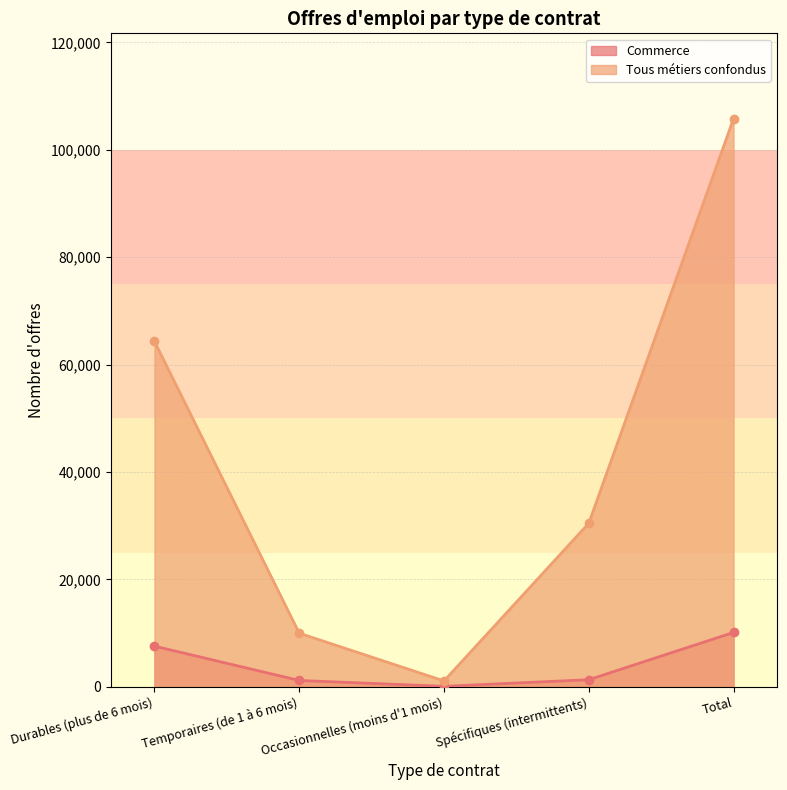

The value of Tous métiers confondus at Spécifiques (intermittents) is 20987. True or false?

False